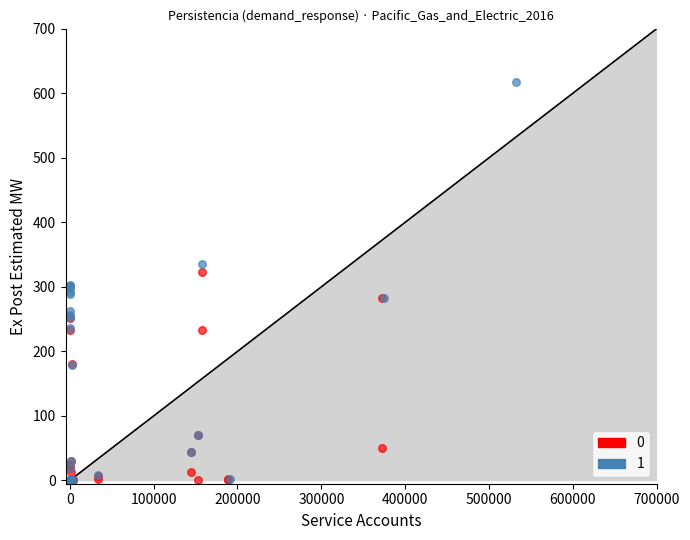

Which series has the largest Y range (max minus min)?

1